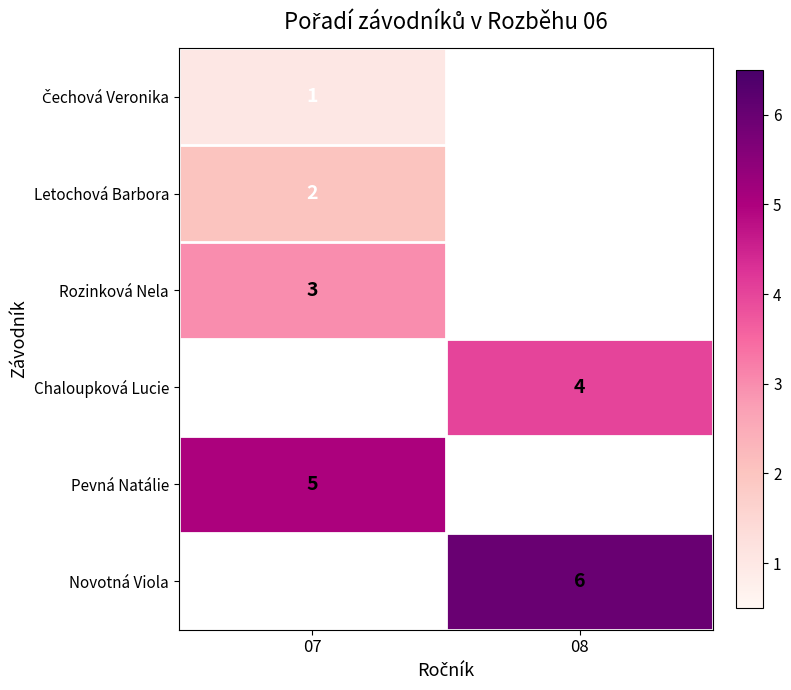

Is it true that Rozinková Nela equals 3 at 07?

True